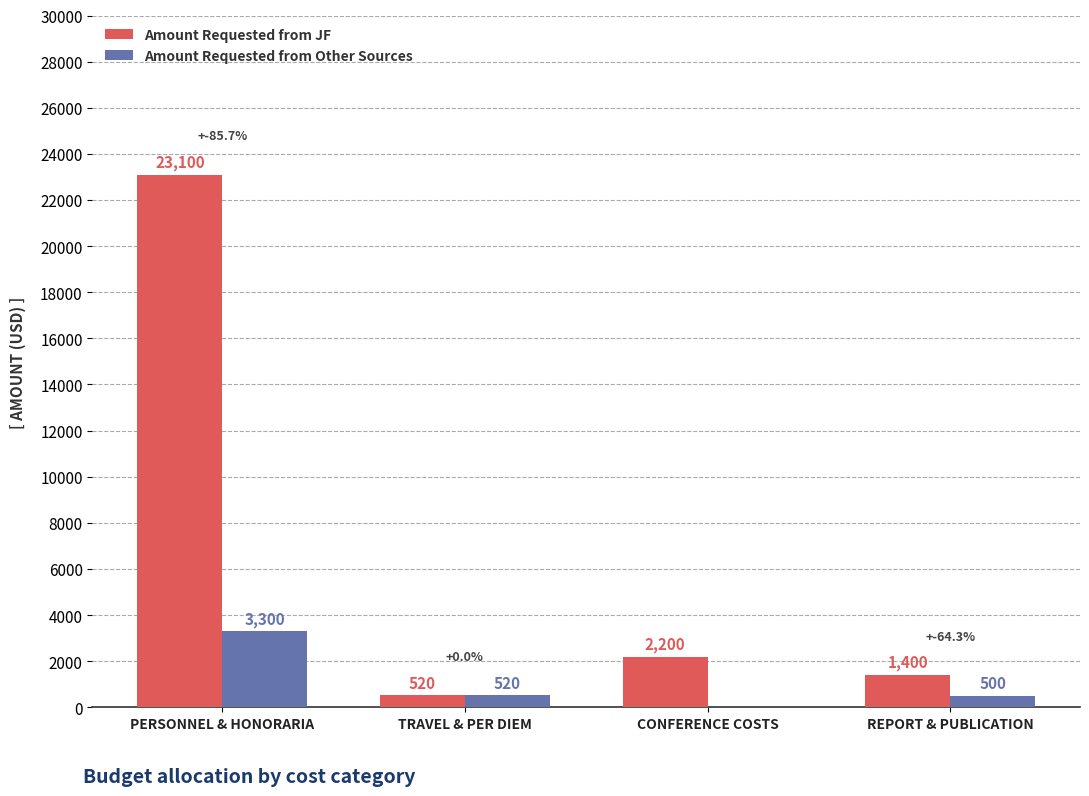

Reading left to right, transcribe all the data shown in this chart.

Amount Requested from JF: 23100	520	2200	1400
Amount Requested from Other Sources: 3300	520	0	500